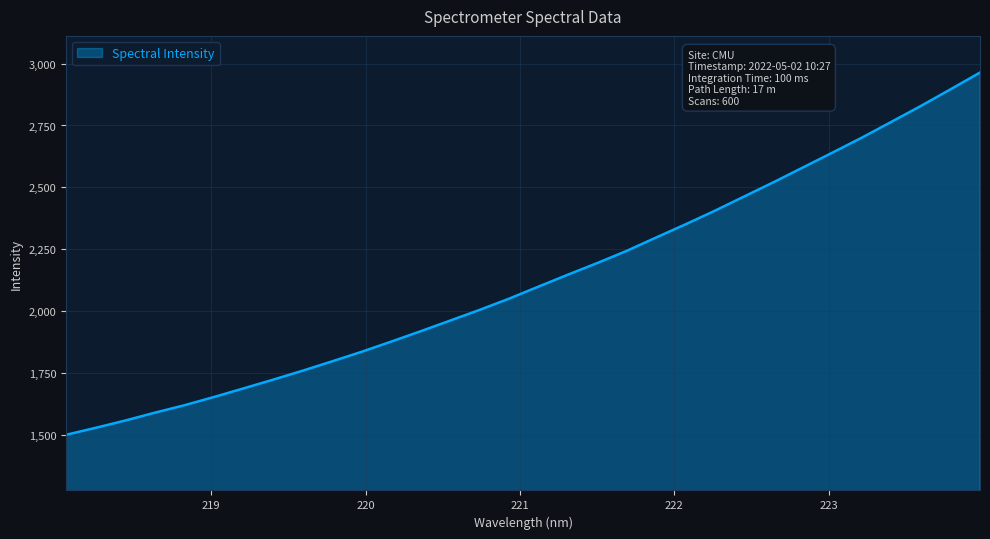

What is the maximum value shown in the chart?

2964.0